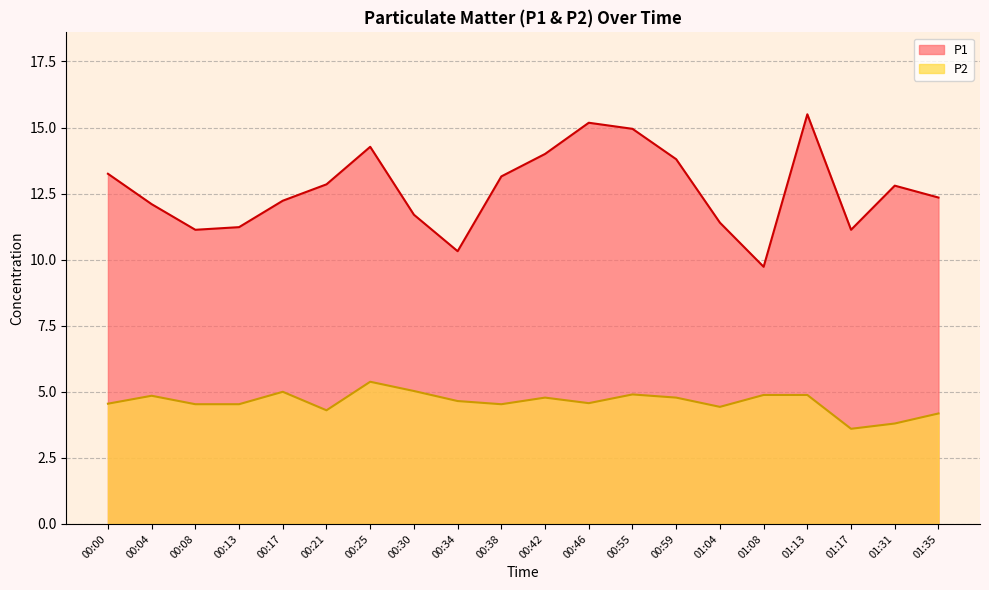

What is the label of the 10th point from the left?

00:38